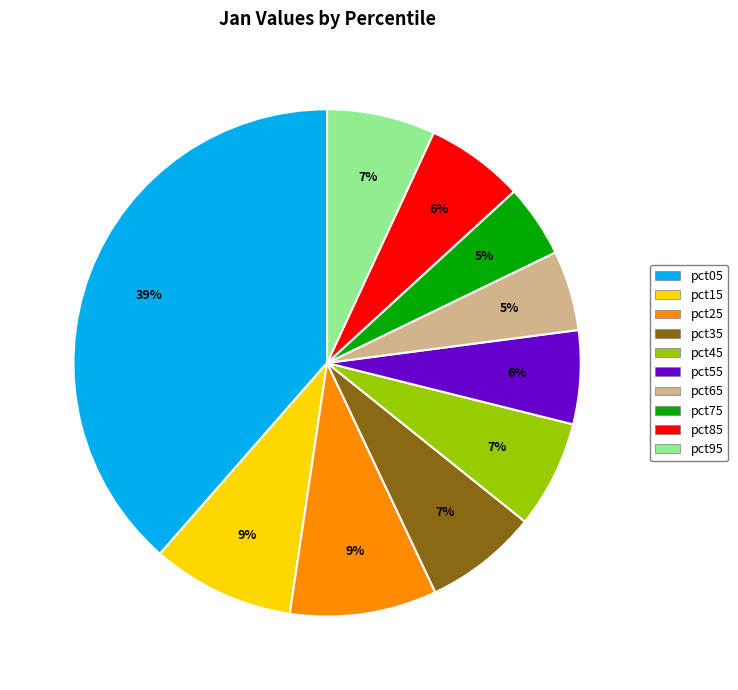

Is the sum of pct45 and pct25 greater than half?

No